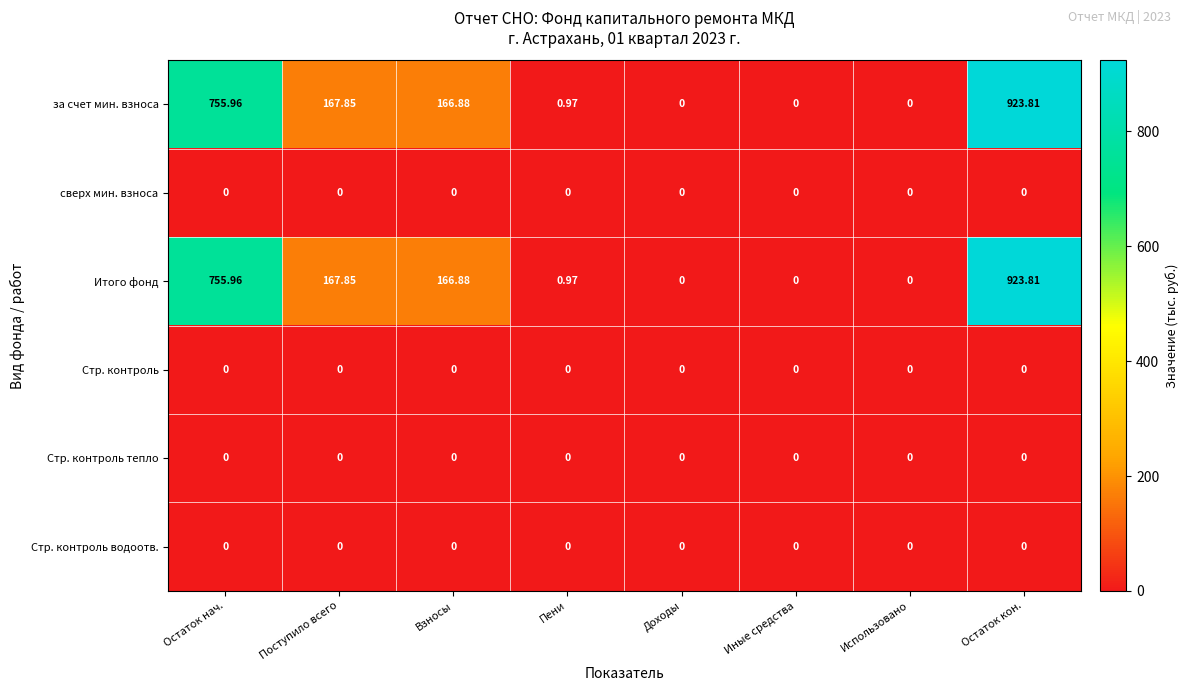

Which label corresponds to the largest value in the chart?

Остаток кон.